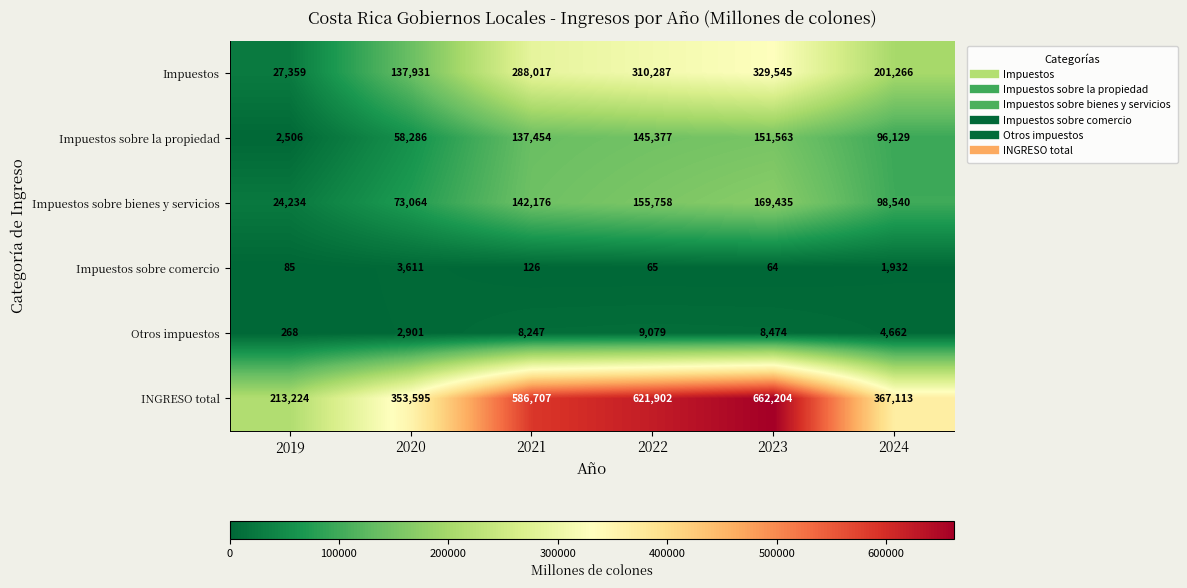

What is the sum of all Impuestos sobre la propiedad values?

591315